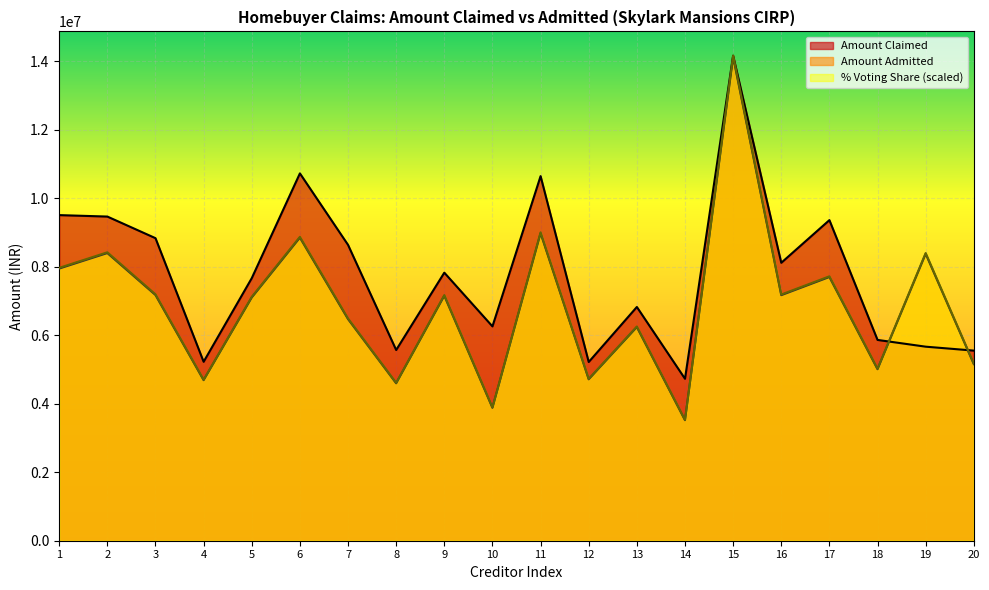

What is the difference between the maximum and minimum values in the Amount Claimed series?

9436080.0